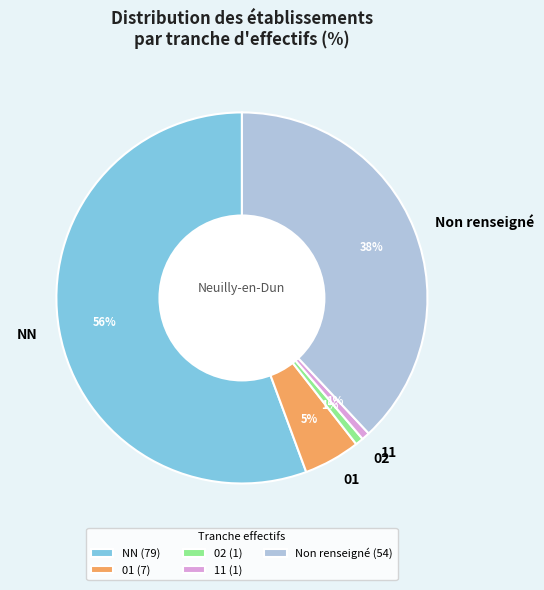

How many slices are in this pie chart?

5